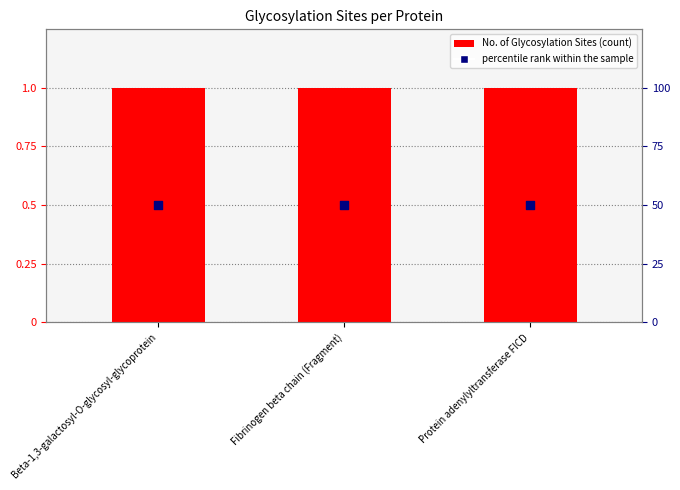

Which series contains the lowest Y value?

No. of Glycosylation Sites